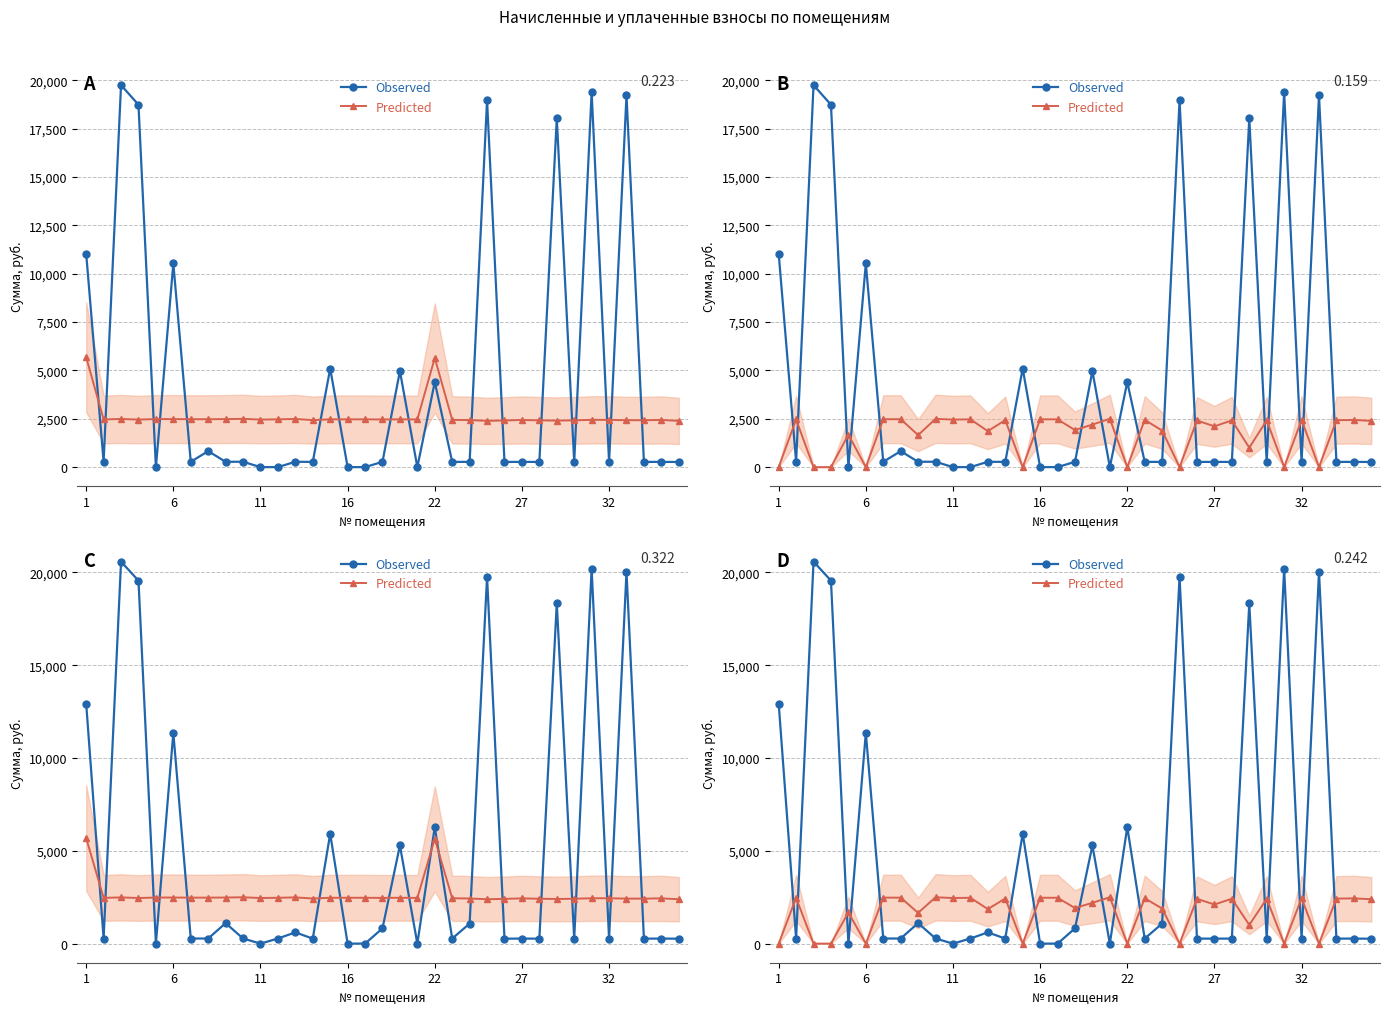

Which series has the largest range (max minus min)?

Observed